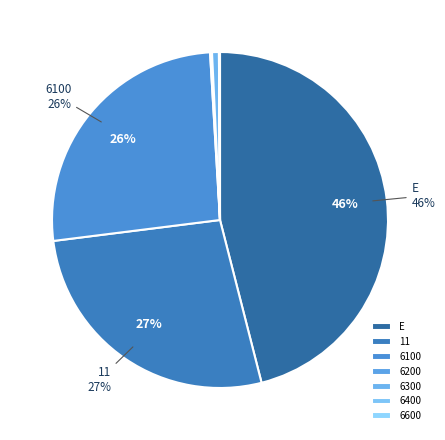

What is the largest slice in the pie chart?

E